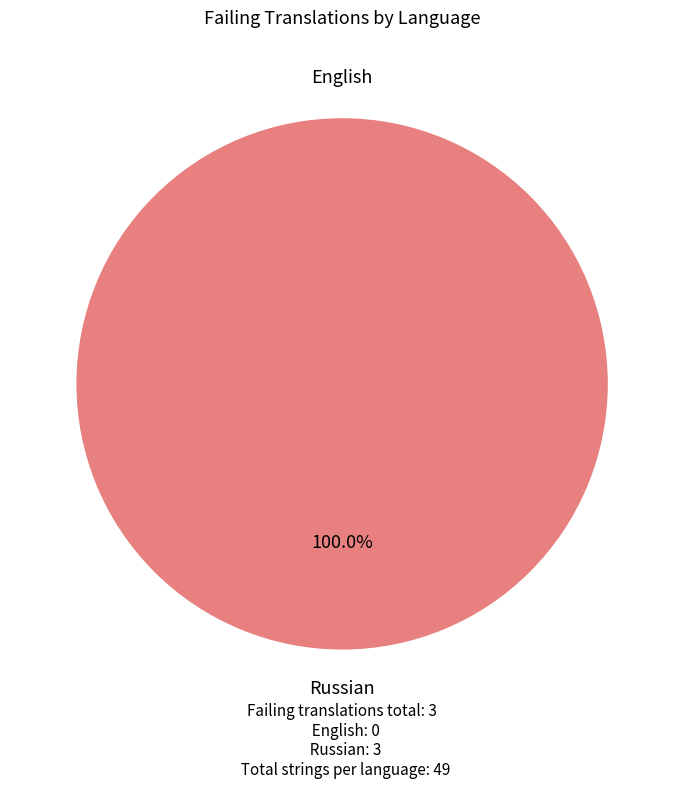

Rank the categories by value from lowest to highest.

English, Russian